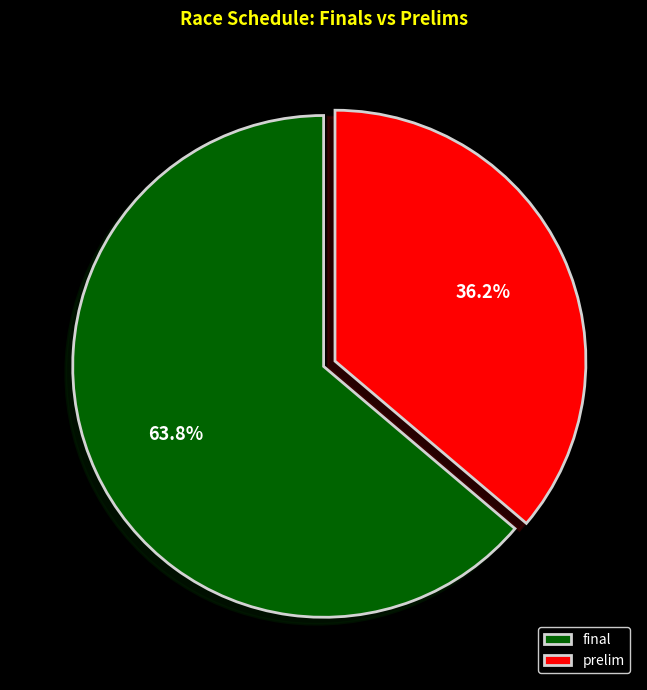

Is there a majority slice in this chart?

Yes